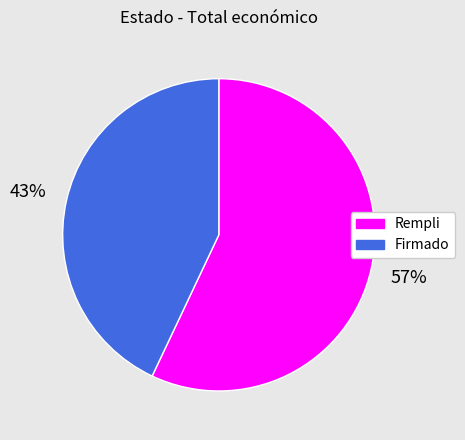

Is it true that Rempli is 15% of the pie?

False